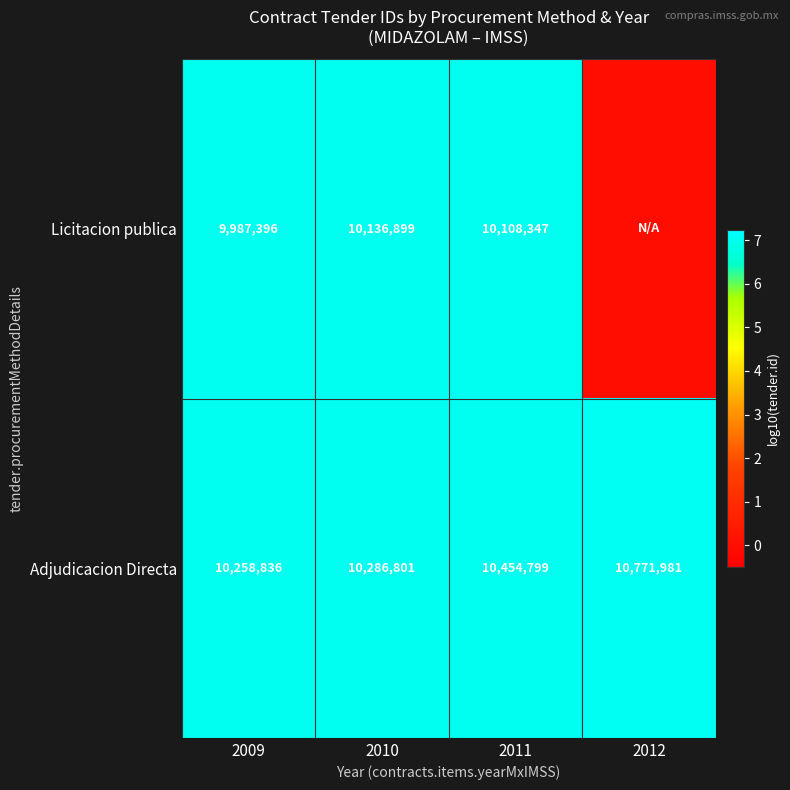

What is the difference between the Licitacion publica values at 2011 and 2009?

120951